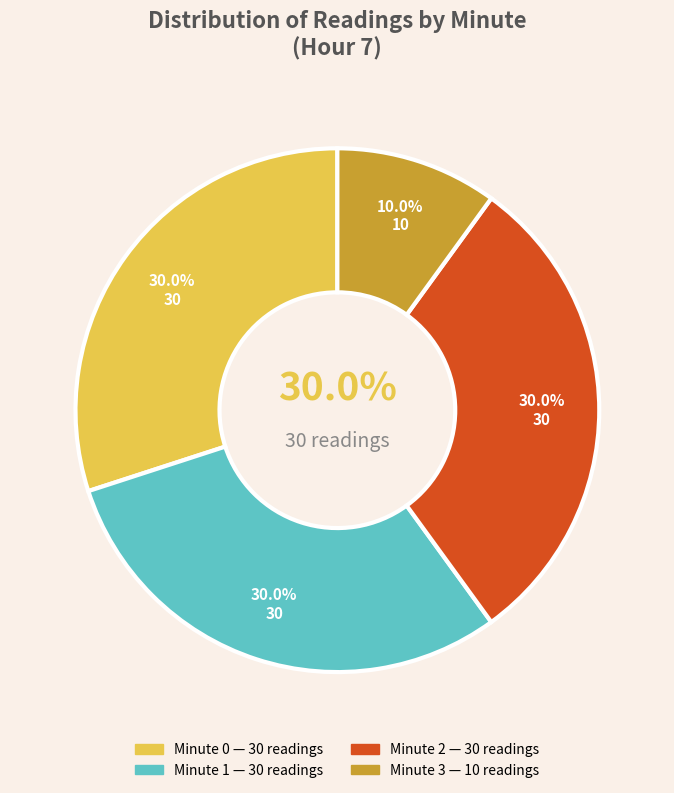

Which has a higher value, Minute 1 or Minute 2?

Minute 1